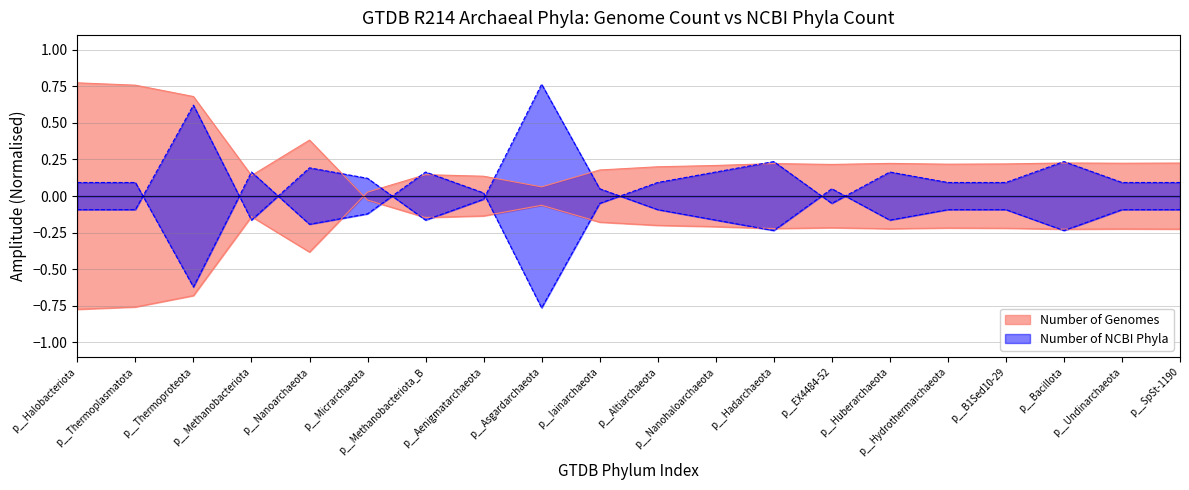

How many lines are shown in the chart?

2